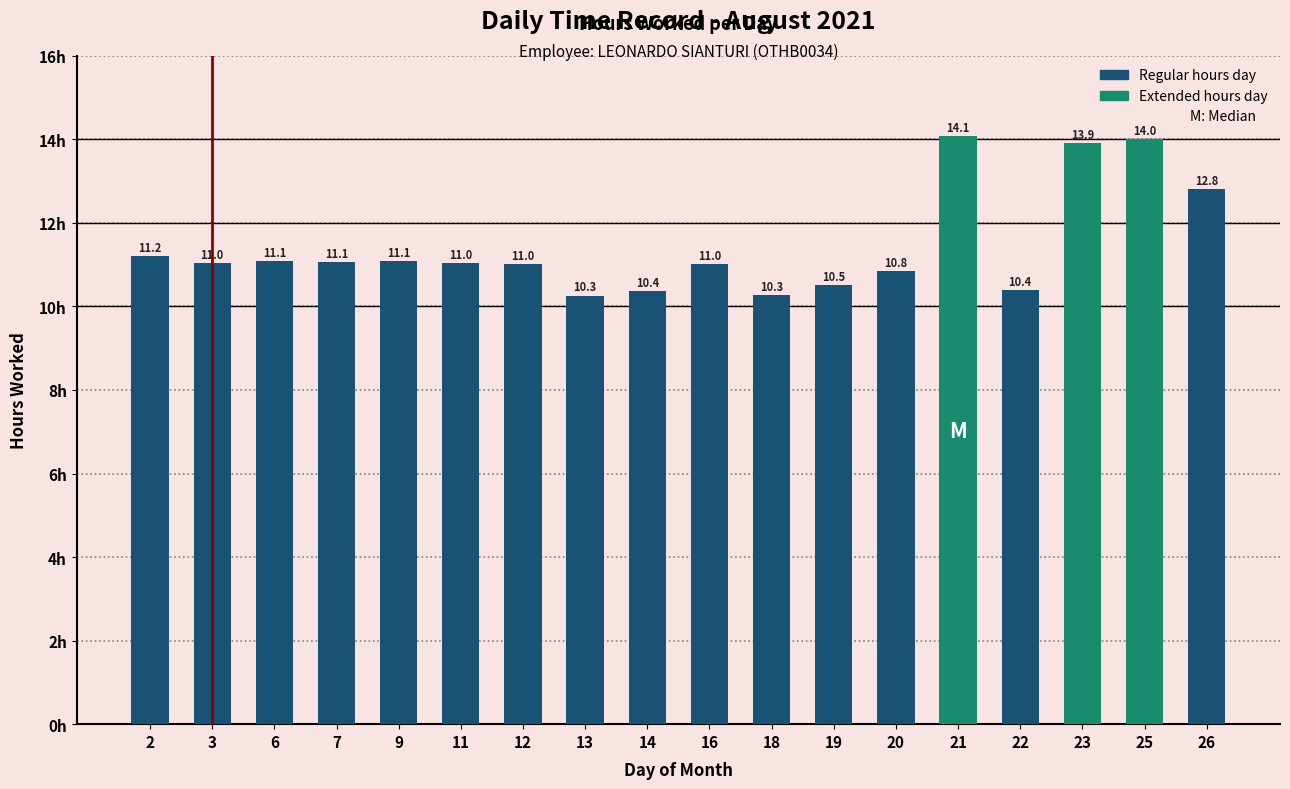

Between 3 and 16, which is larger?

3